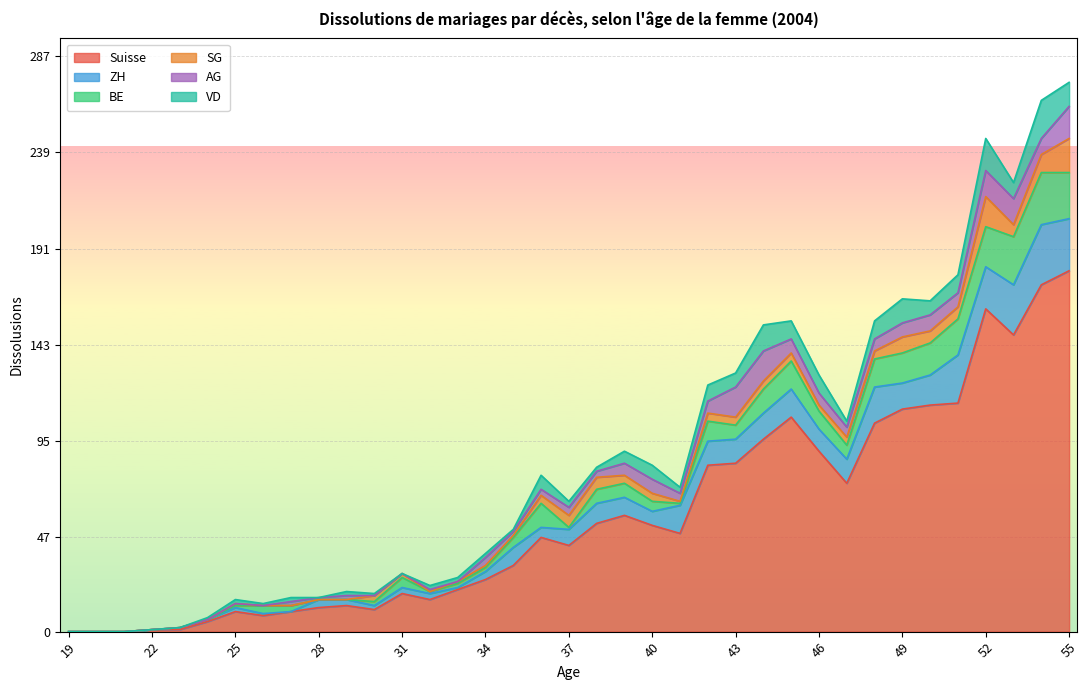

At which category does ZH reach its first local valley?

27